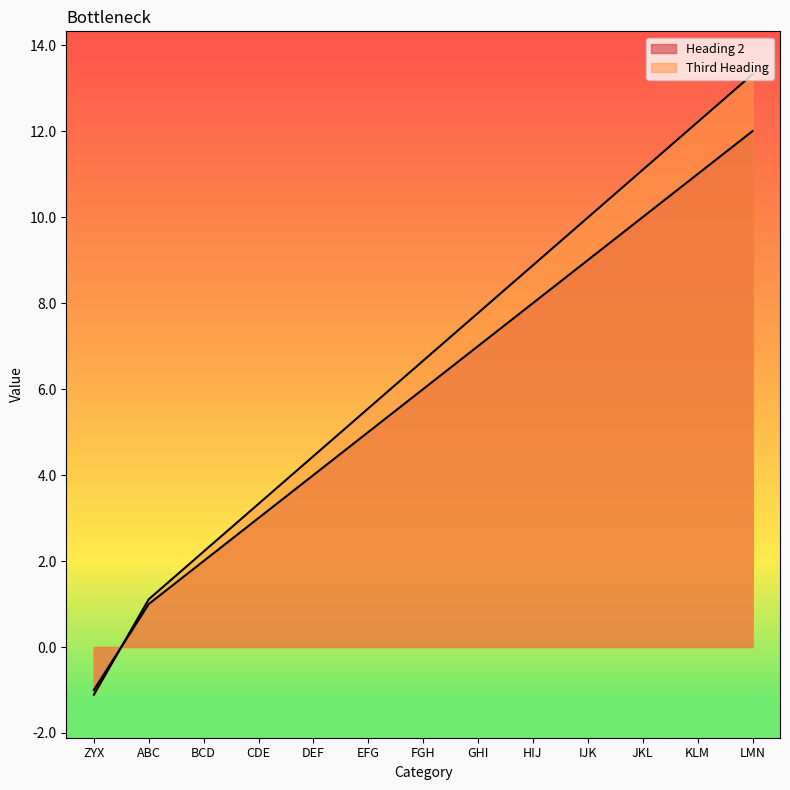

Between BCD and GHI, which series saw the biggest shift?

Third Heading